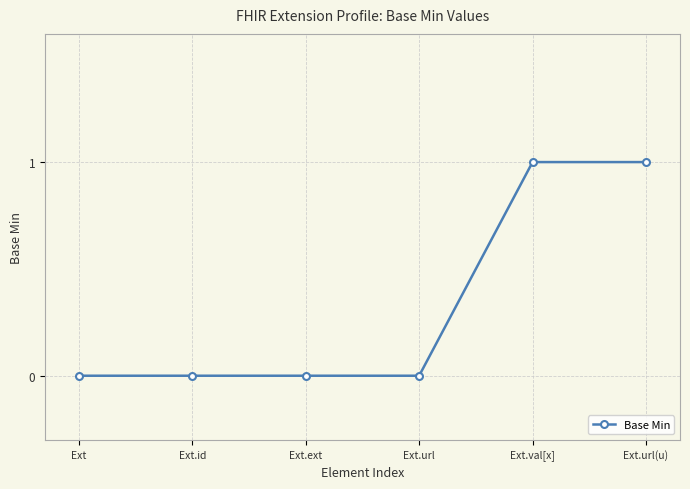

Count the number of categories in the chart.

6